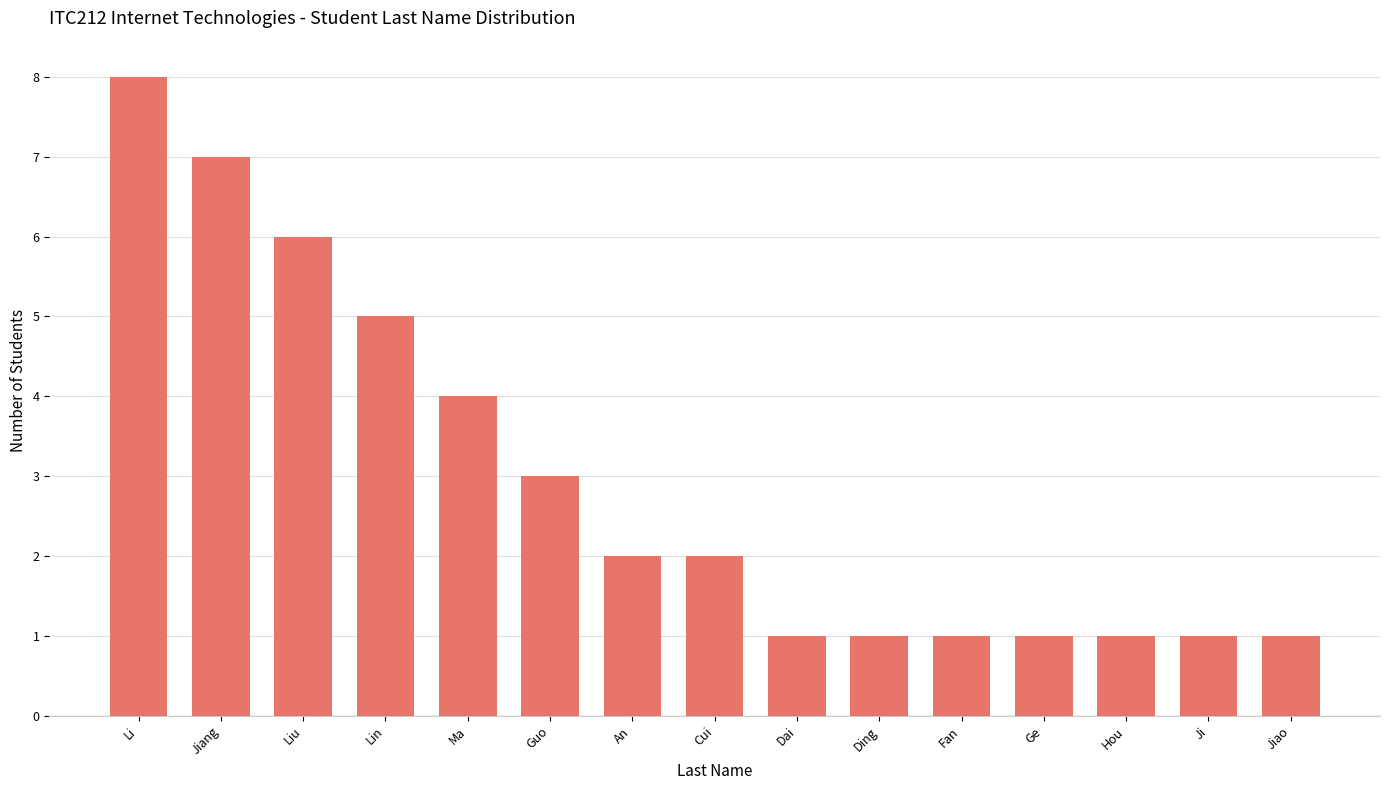

What is the average value?

3